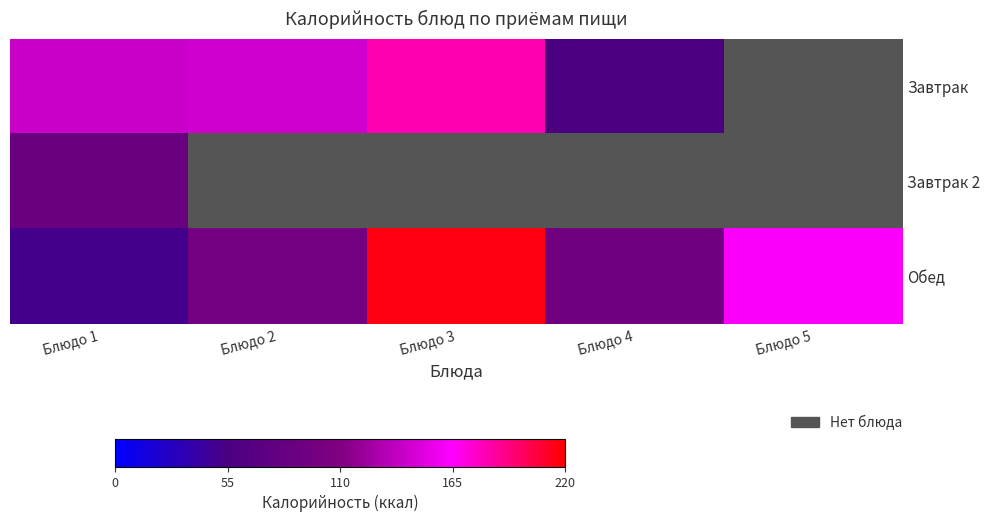

Which series changed the most between Блюдо 1 and Блюдо 3?

Обед